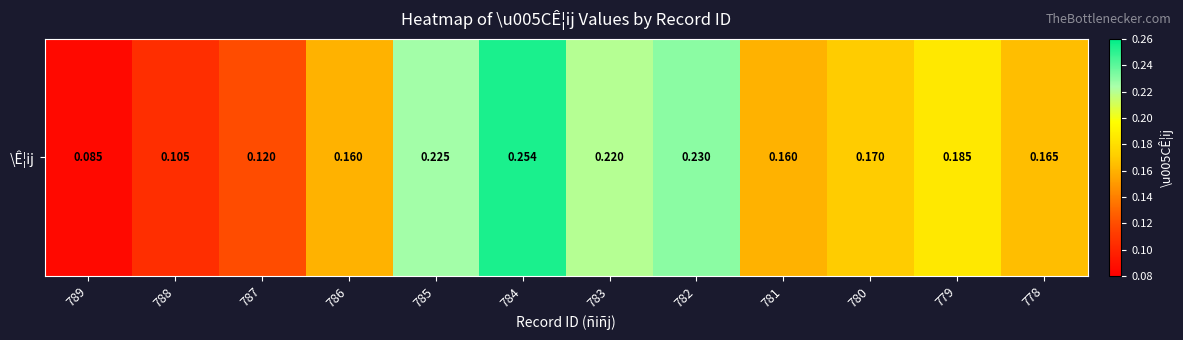

Read the value at 778.

0.2